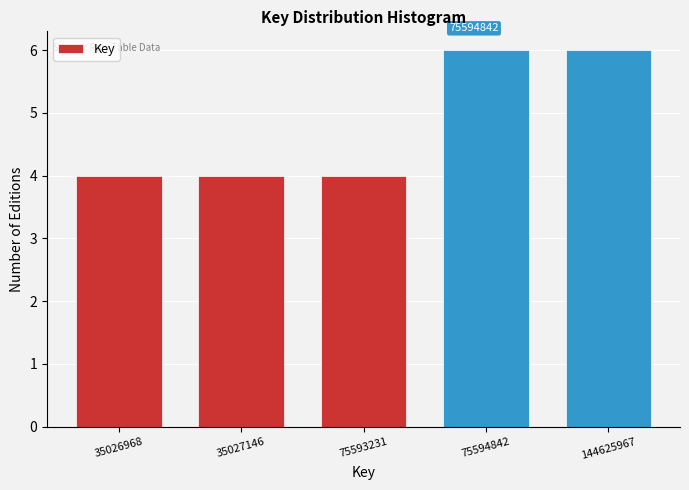

Reading left to right, extract all data points from this chart.

35026968=4	35027146=4	75593231=4	75594842=6	144625967=6